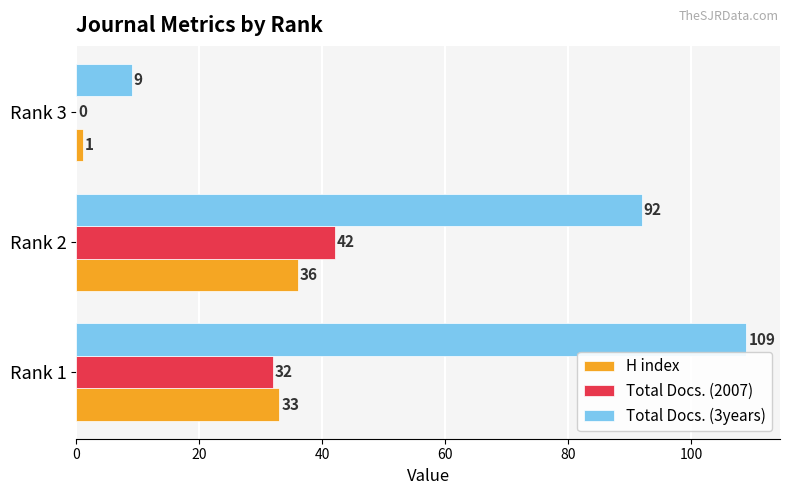

Which category has the highest value in the H index series?

Rank 2